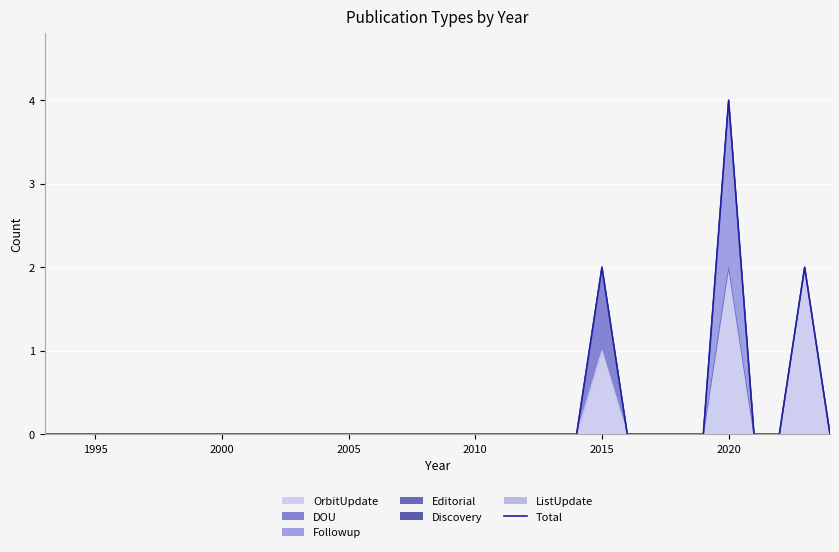

Does the chart display data point markers on the line(s)?

No